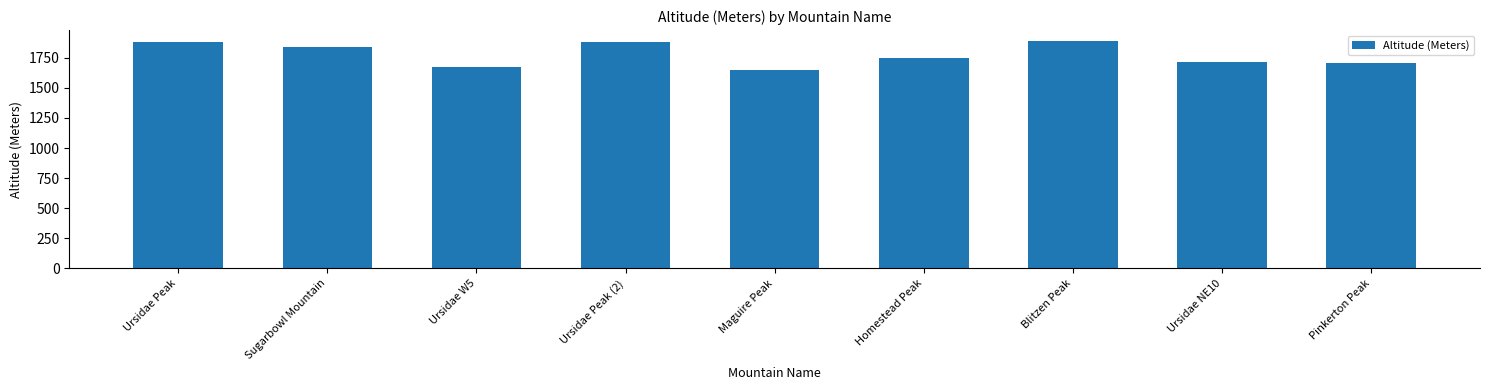

What is the ratio of the value at Ursidae Peak (2) to the value at Maguire Peak?

1.1